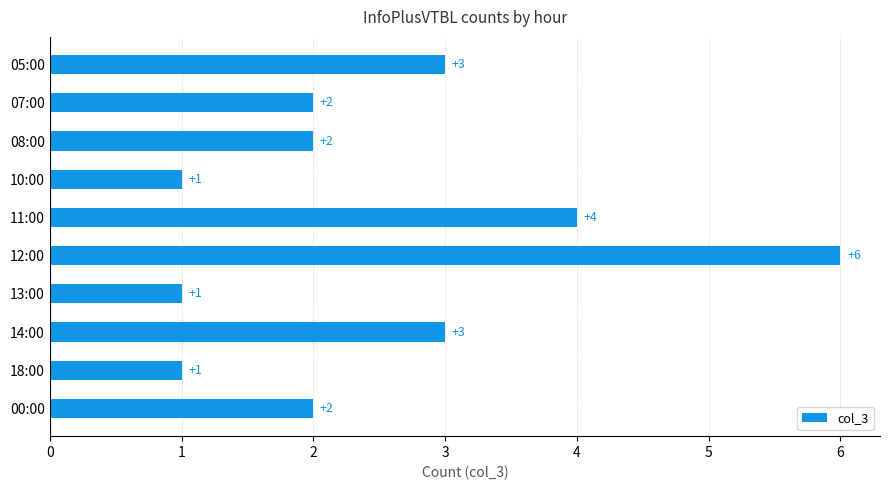

Reading top to bottom, what are all the values shown in this chart?

3	2	2	1	4	6	1	3	1	2